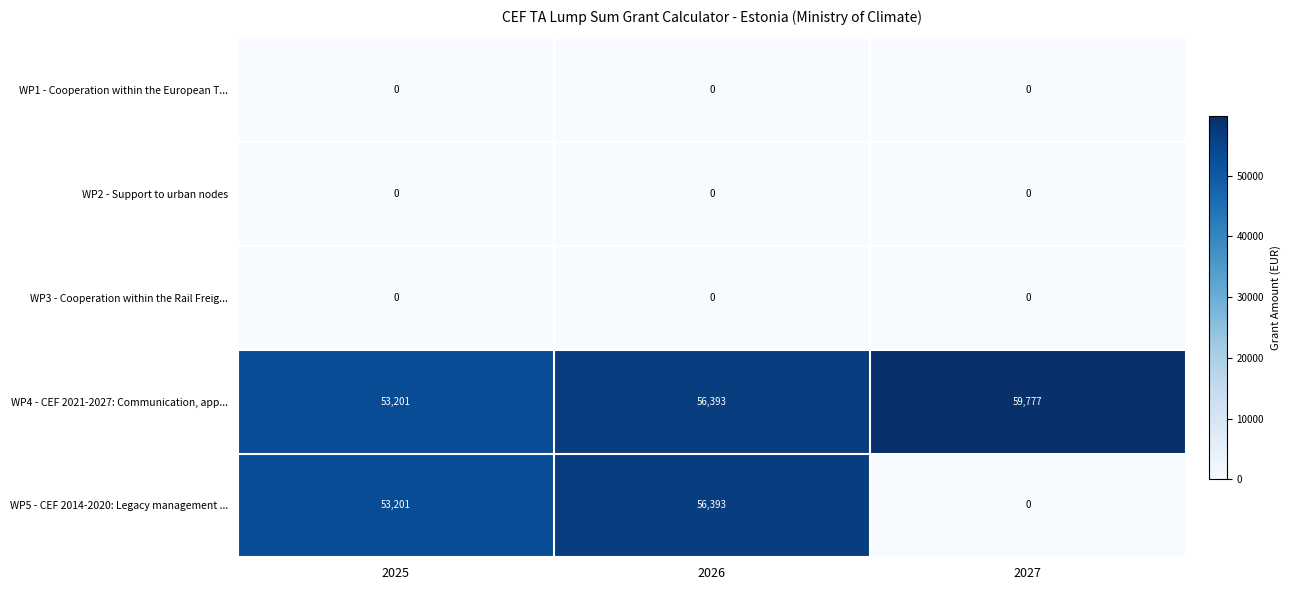

List the labels in order of WP4 - CEF 2021-2027: Communication, app... value, smallest first.

2025, 2026, 2027